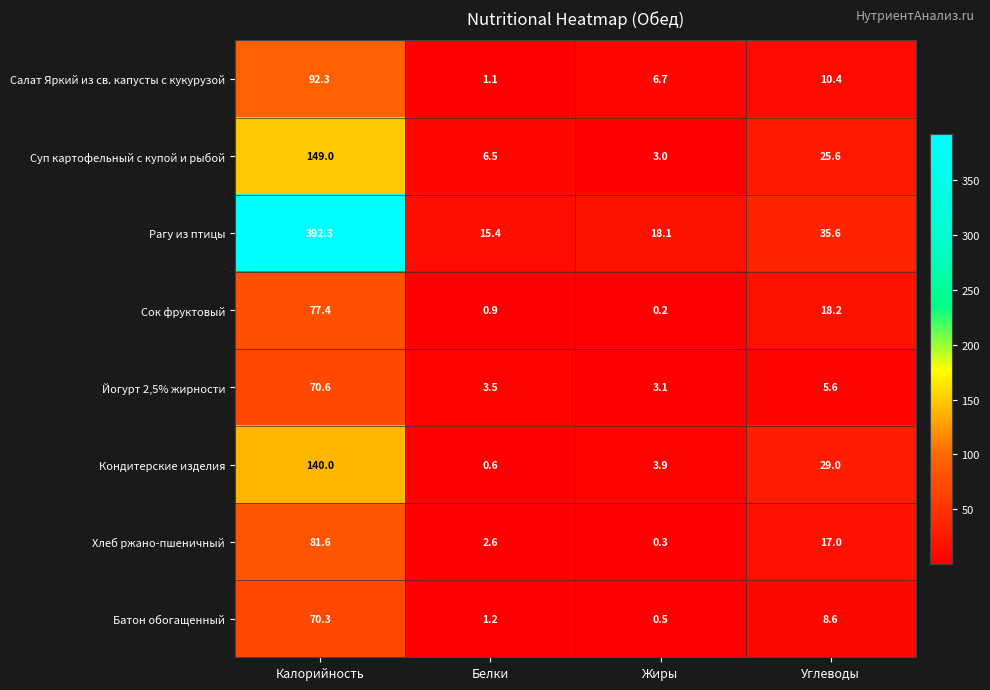

What is the difference between the Сок фруктовый values at Калорийность and Белки?

76.5